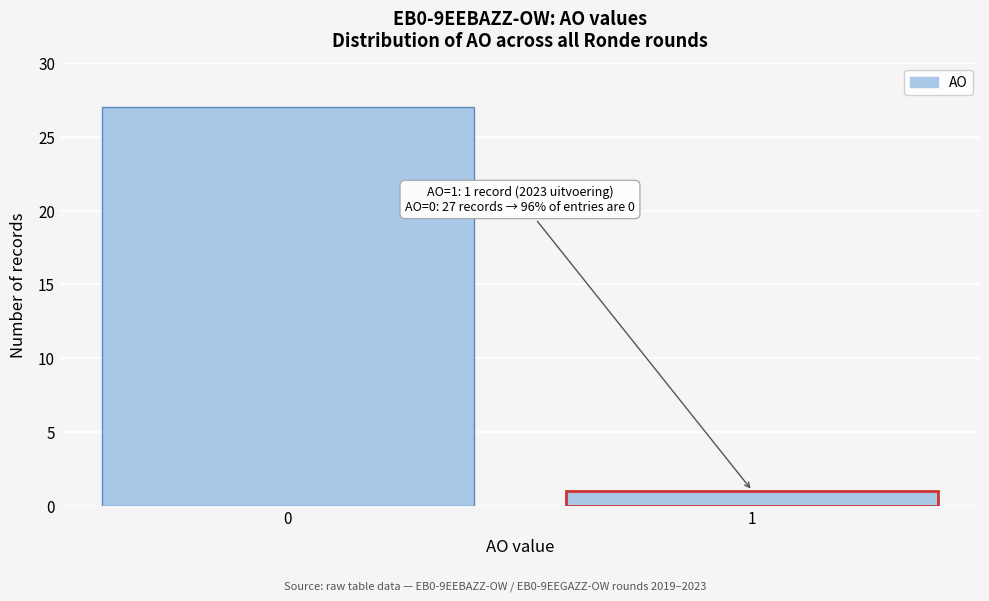

Reading left to right, extract all data points from this chart.

0=27	1=1